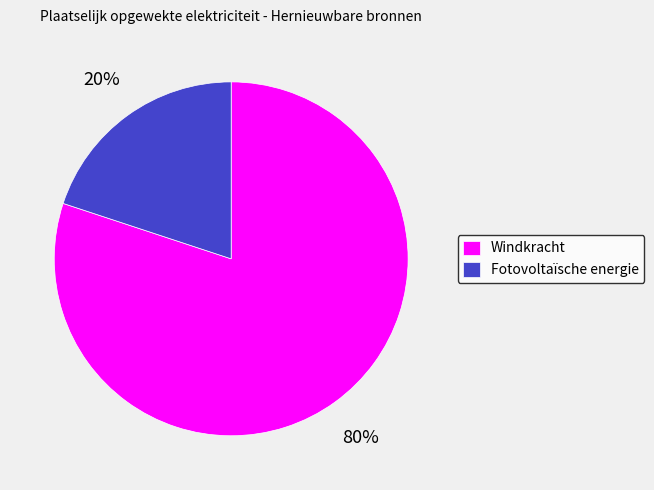

To the nearest percent, what is the average slice percentage?

50%